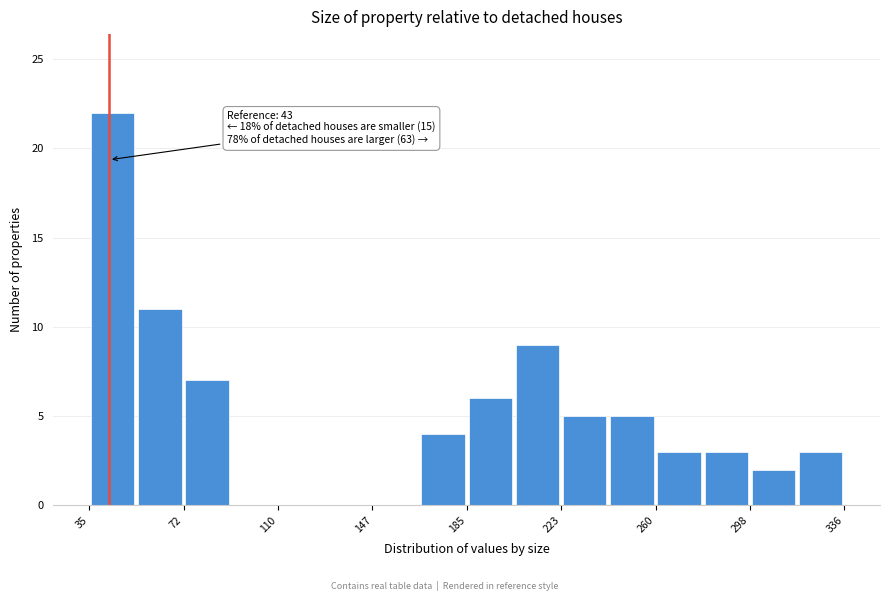

Read against the x-axis, roughly where is the centre of the tallest bar?

45